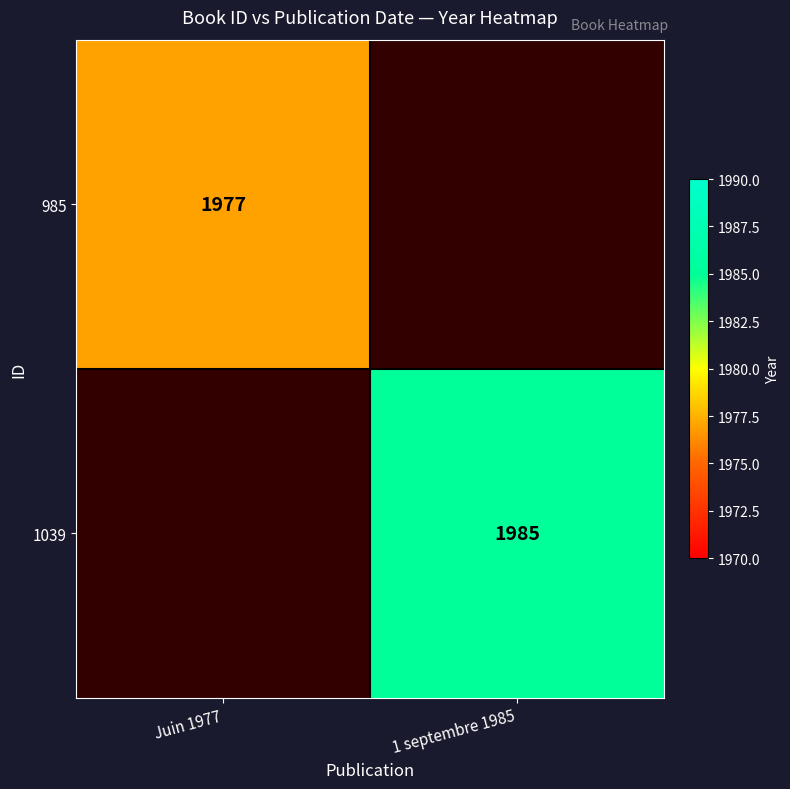

Is it true that 985 equals 451 at Juin 1977?

False